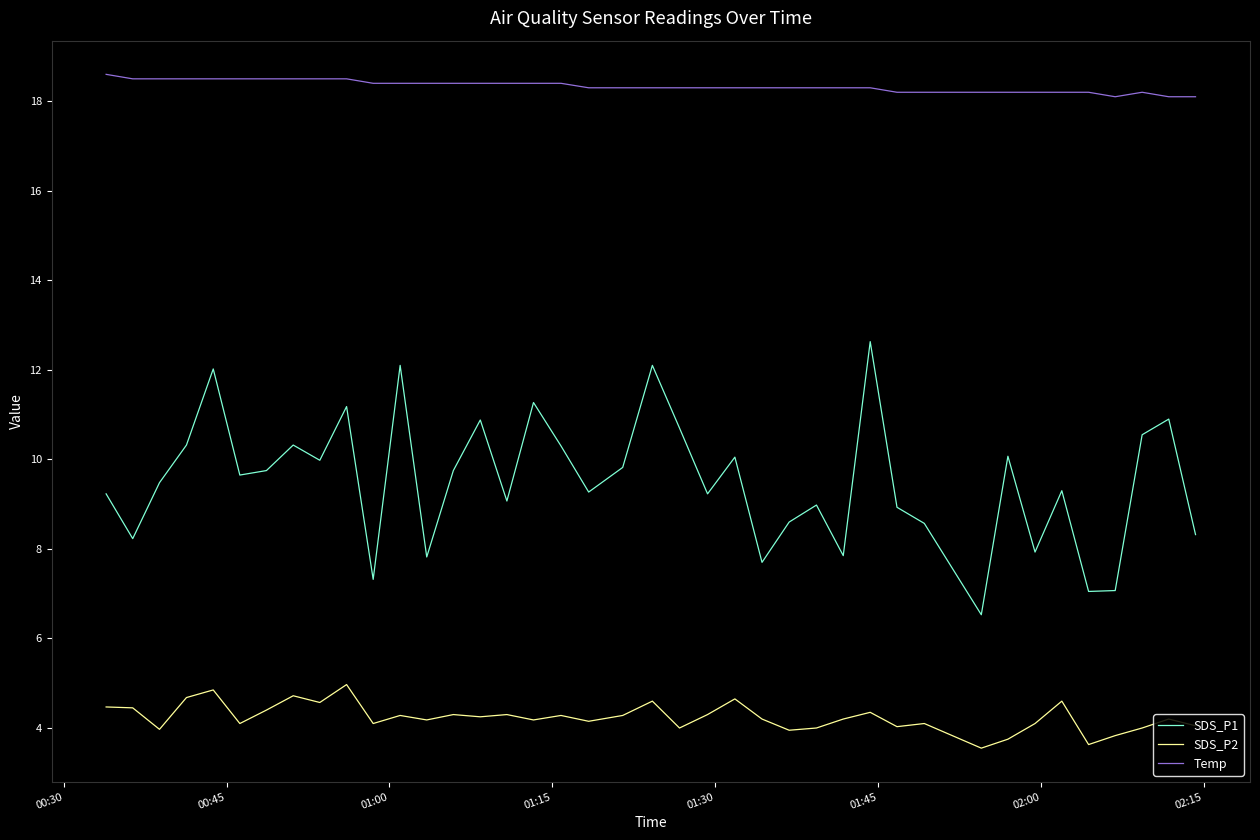

List the series in order of their overall mean, highest first.

Temp, SDS_P1, SDS_P2